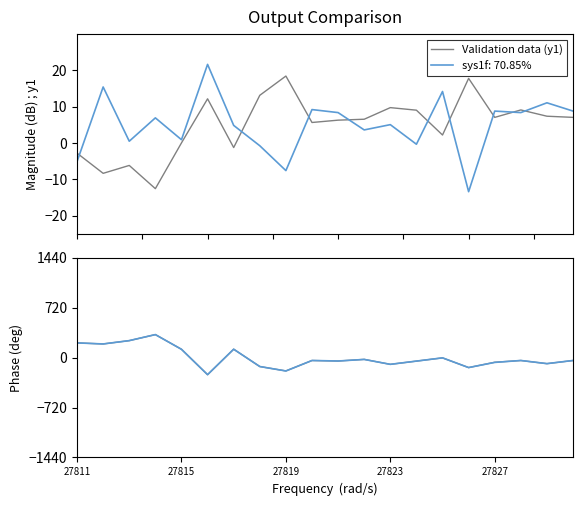

True or false: Validation data (y1) and sys1f: 70.85% cross at least once.

True